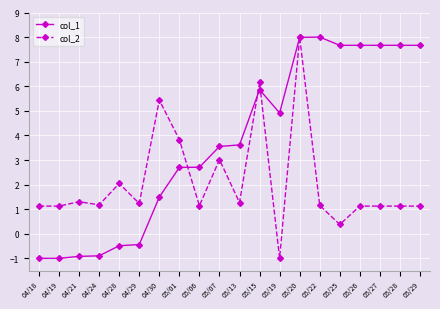

Which series ends up on top after the final intersection of col_2 and col_1?

col_1